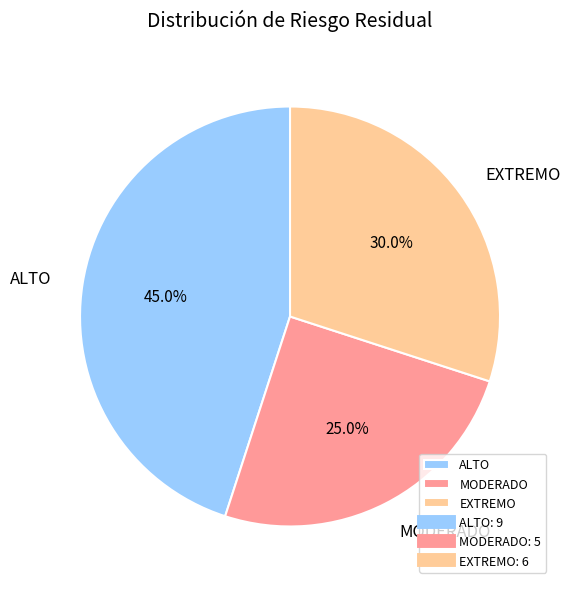

Does ALTO account for over 50% of the chart?

No